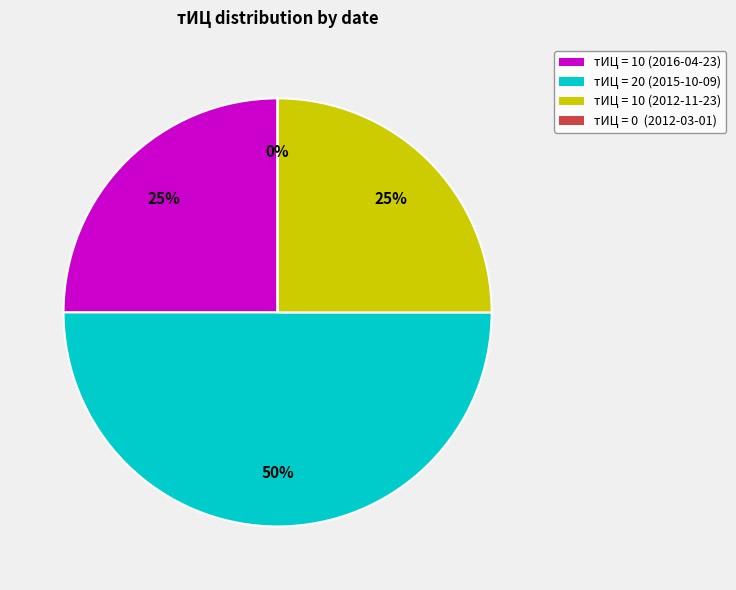

Combined, do 2012-03-01 (тИЦ=0) and 2015-10-09 (тИЦ=20) account for over 50%?

No